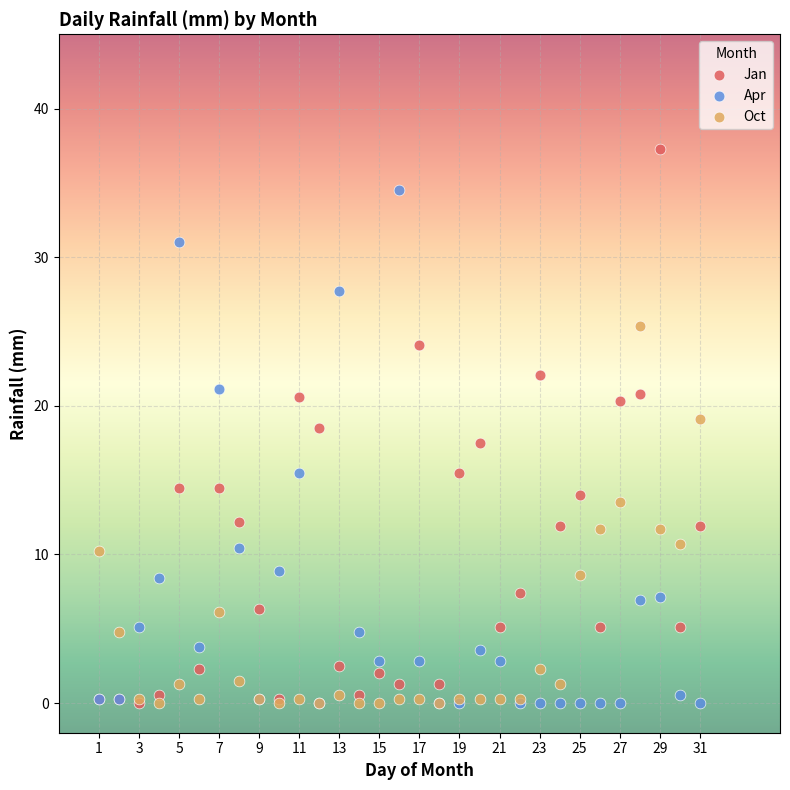

In the Apr series, what Y value is closest to 17?

15.5